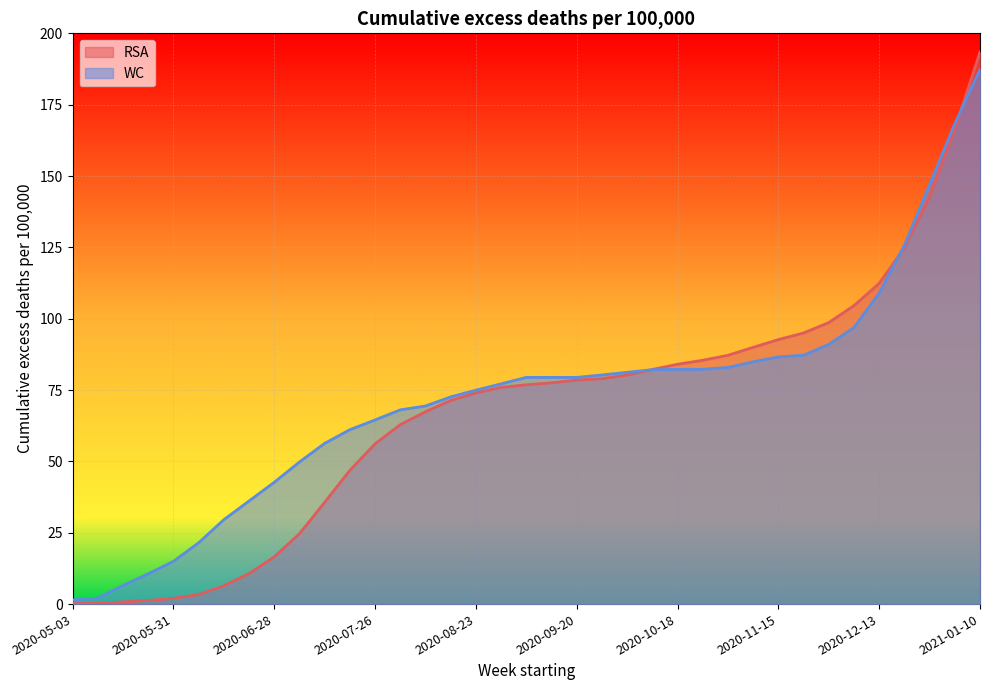

What is the smallest value displayed?

0.2